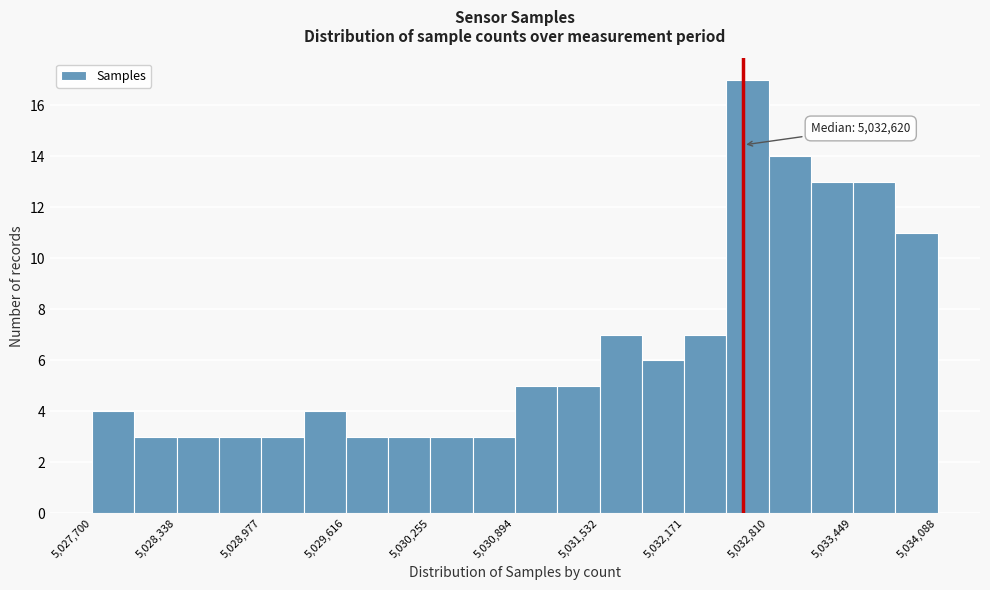

Read against the x-axis, roughly where is the centre of the tallest bar?

5032700